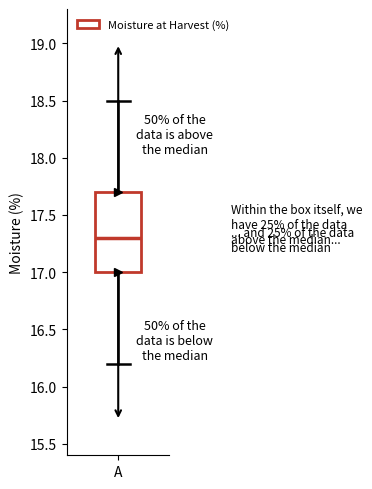

Where is the lower edge of the box for A on the y-axis? The values are not printed on the chart, so give them approximately, as read against the axis.

17.0